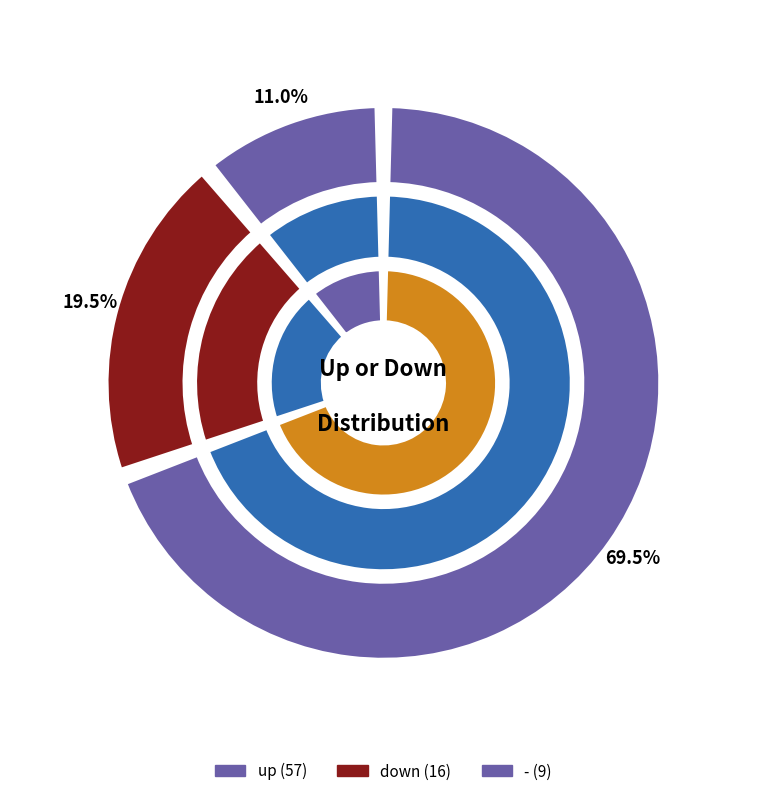

What percentage do down and up together represent?

89.0%